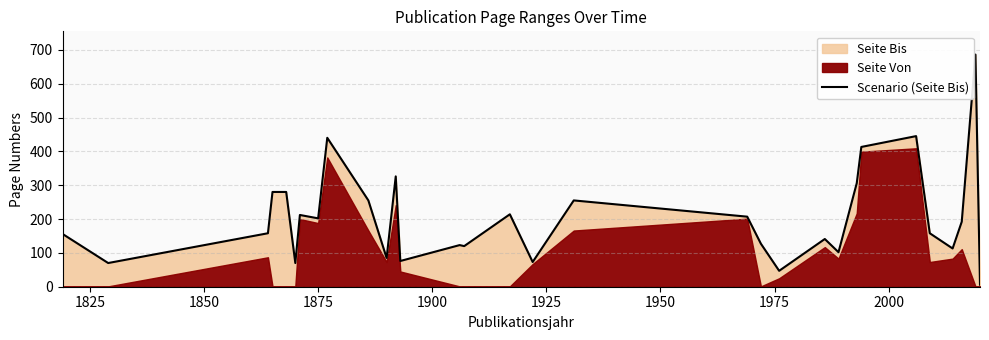

How many points are higher than both their immediate neighbors (excluding endpoints)?

9